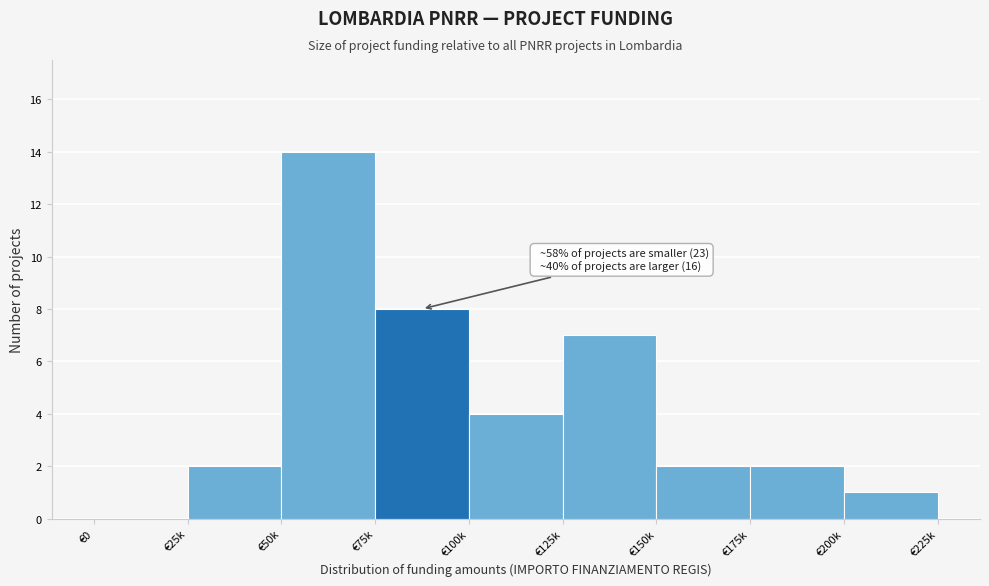

Reading right to left, what are all the values shown in this chart?

€200k=1	€175k=2	€150k=2	€125k=7	€100k=4	€75k=8	€50k=14	€25k=2	€0=0